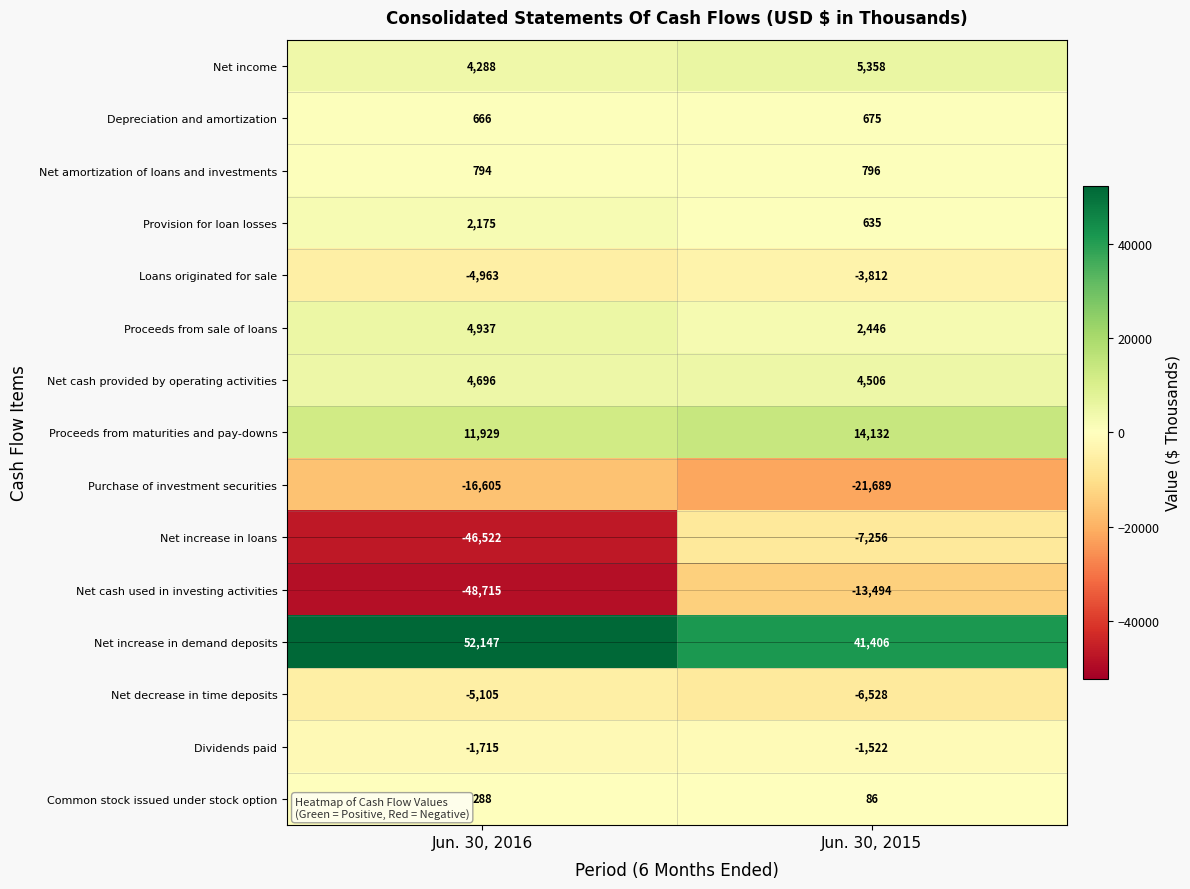

How many data points does each series have?

2